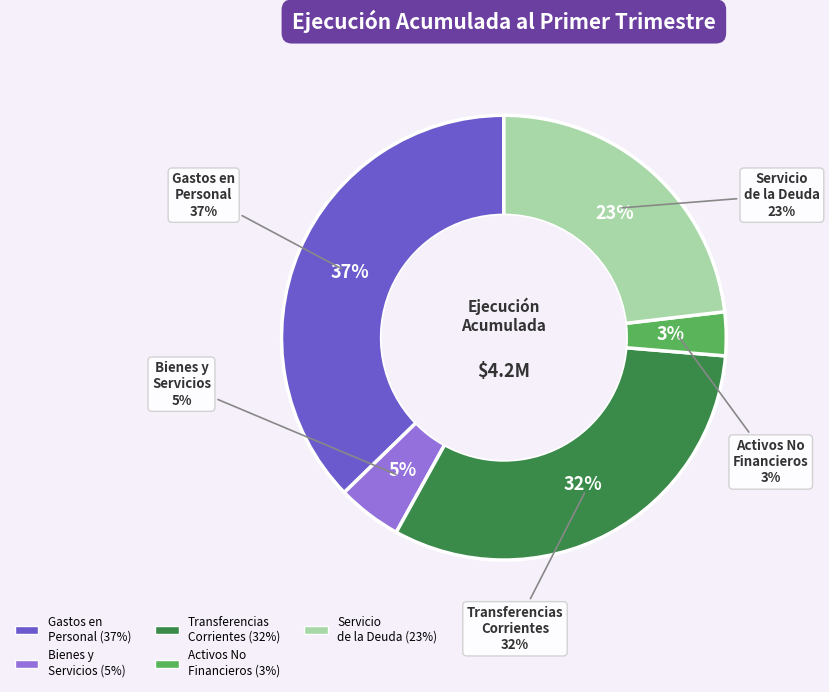

Which slice is the smallest?

ADQUISICIÓN DE ACTIVOS NO FINANCIEROS